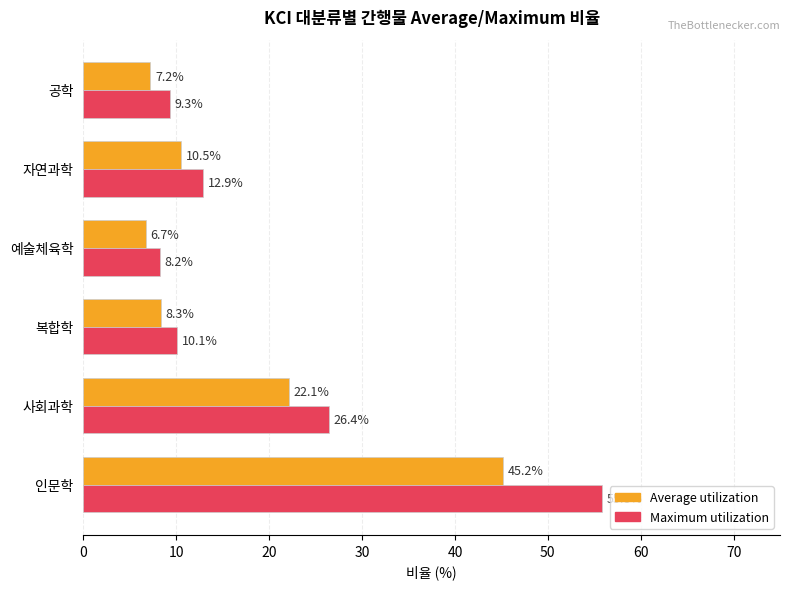

What is the minimum value for Maximum utilization?

8.2